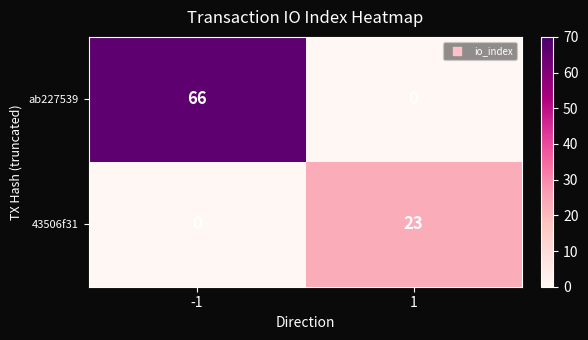

What is the greatest value displayed?

66